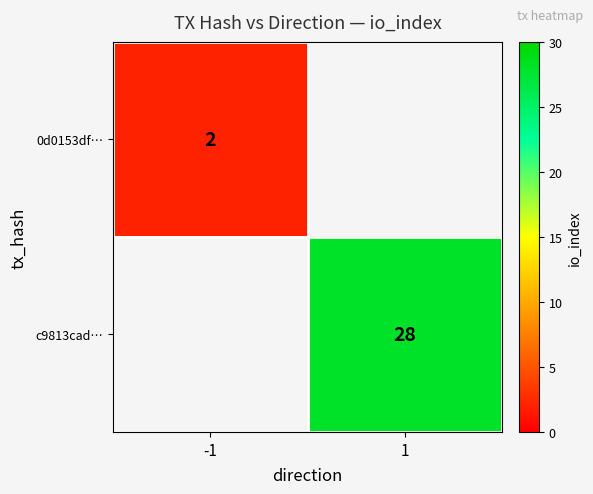

Which label corresponds to the largest value in the chart?

1